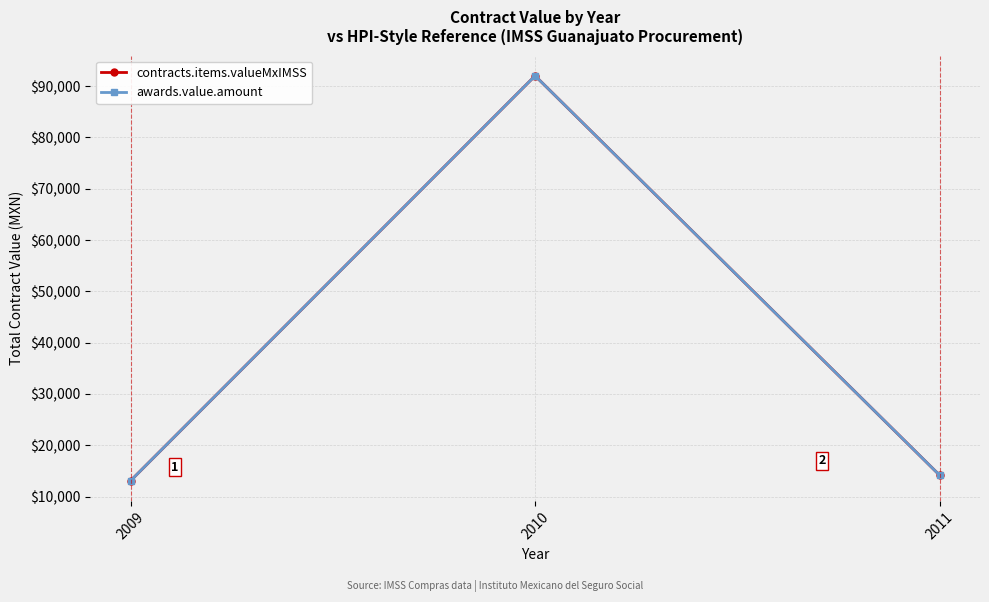

At 2011, list the series in order from smallest to largest.

contracts.items.valueMxIMSS, awards.value.amount